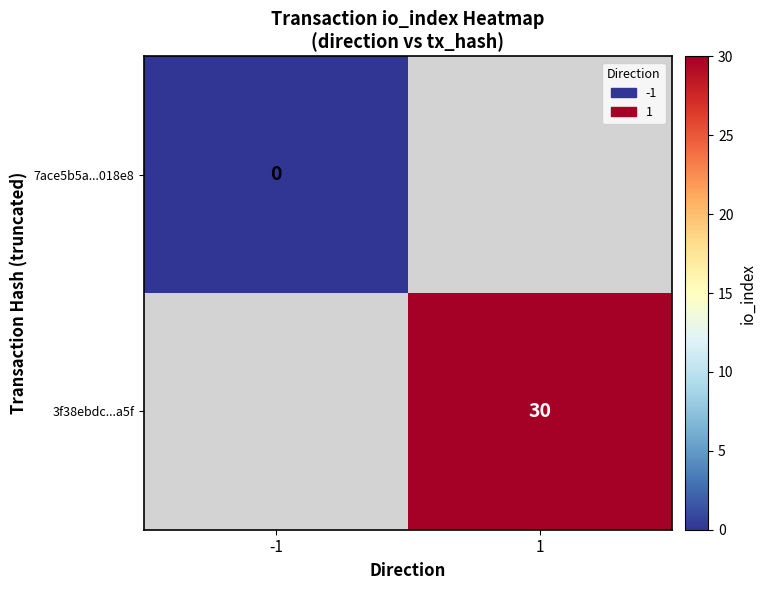

True or false: 3f38ebdc...a5f has a value of 30 at 1.

True